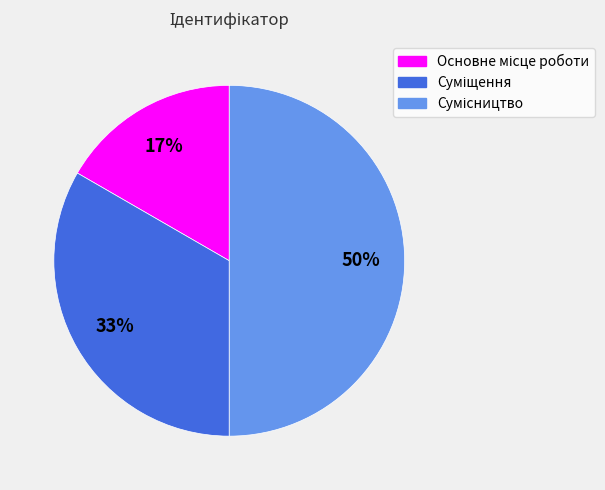

To the nearest percent, what is the average slice percentage?

33%